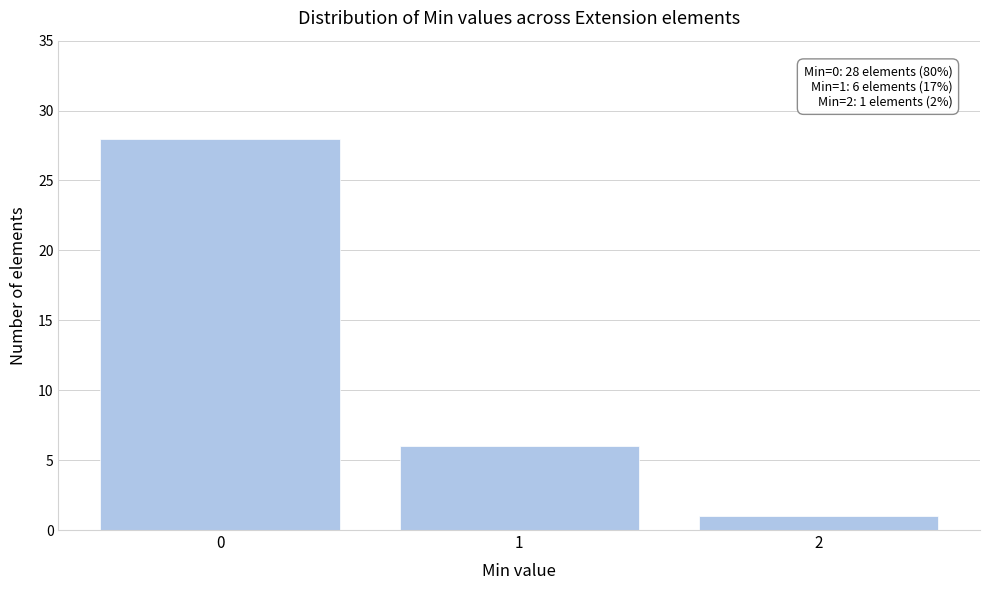

Reading left to right, list all the values displayed in this chart.

0=28	1=6	2=1